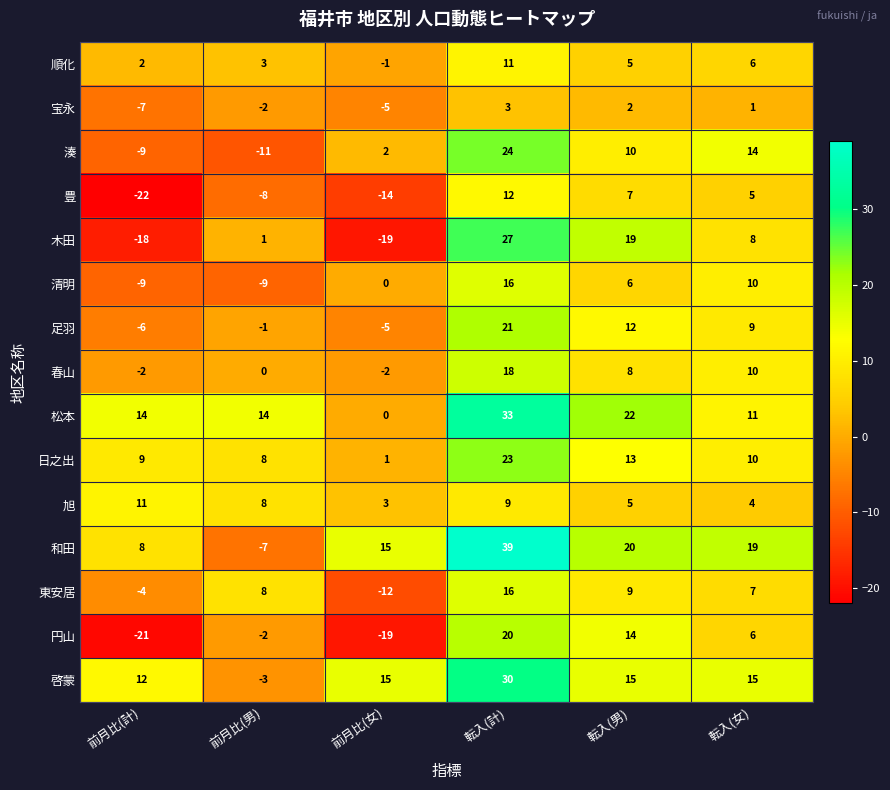

Between 前月比(男) and 転入(計), which series saw the biggest shift?

和田